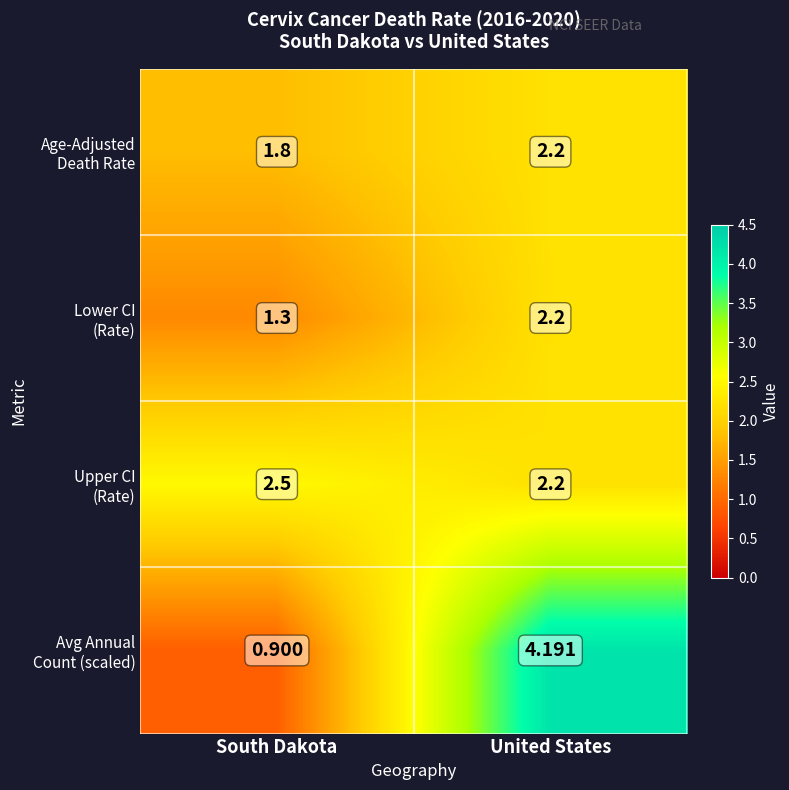

At which category is the sum across all series the highest?

United States